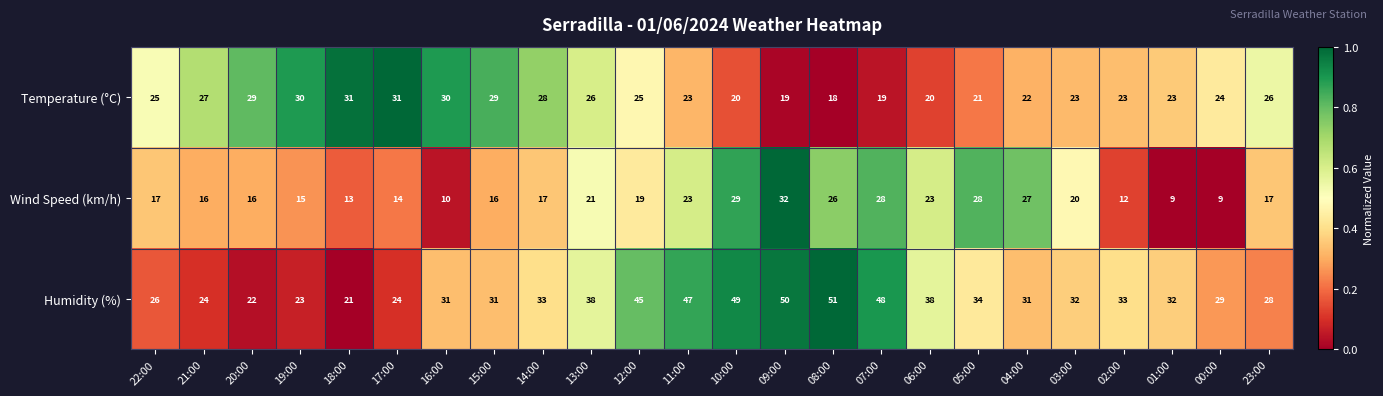

Is the value of Temperature (°C) at 14:00 greater than the value of Wind Speed (km/h) at 04:00?

Yes